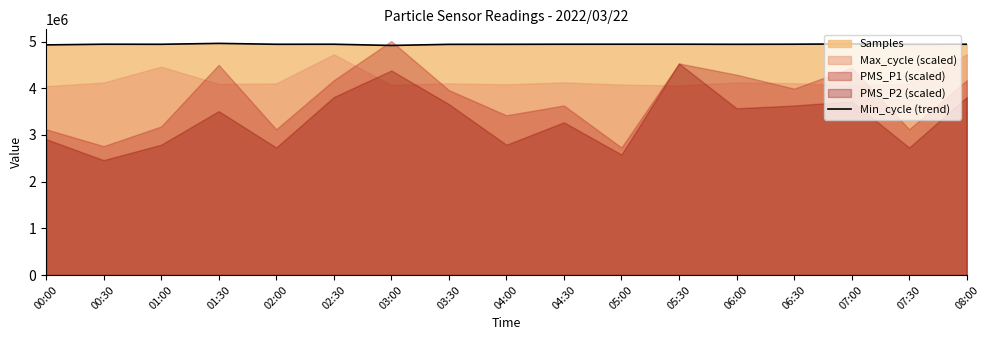

Reading left to right, transcribe all the data shown in this chart.

00:00=4927321	00:30=4941886	01:00=4940431	01:30=4959498	02:00=4940650	02:30=4941520	03:00=4915488	03:30=4938932	04:00=4939848	04:30=4941709	05:00=4942121	05:30=4942159	06:00=4940053	06:30=4942122	07:00=4948537	07:30=4940650	08:00=4941520